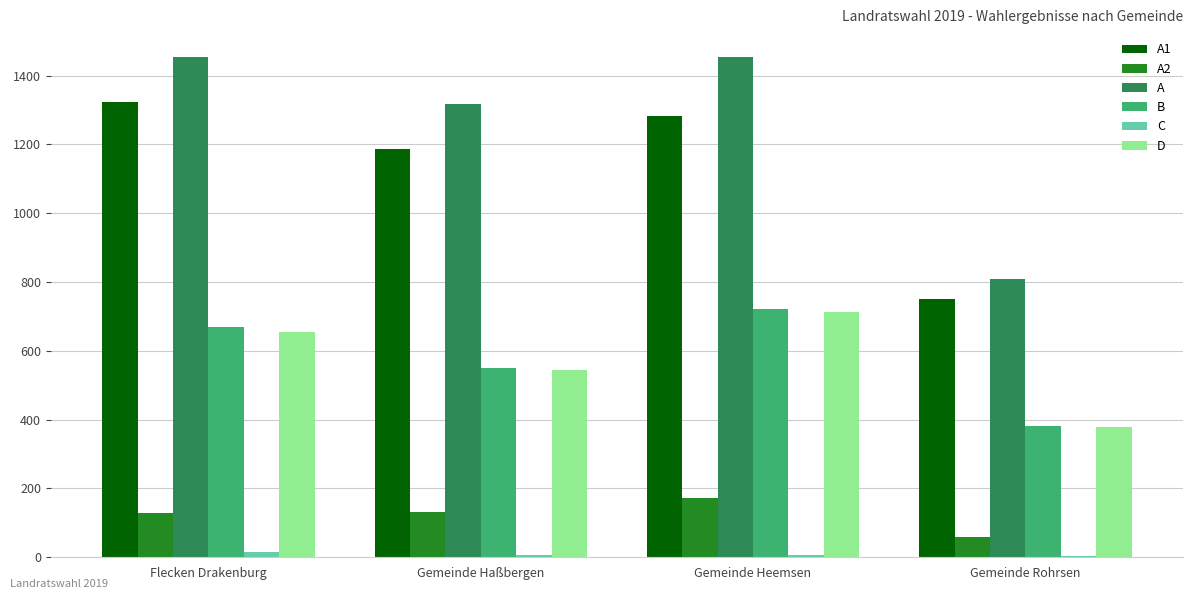

Between Gemeinde Haßbergen and Gemeinde Heemsen, which series saw the biggest shift?

B